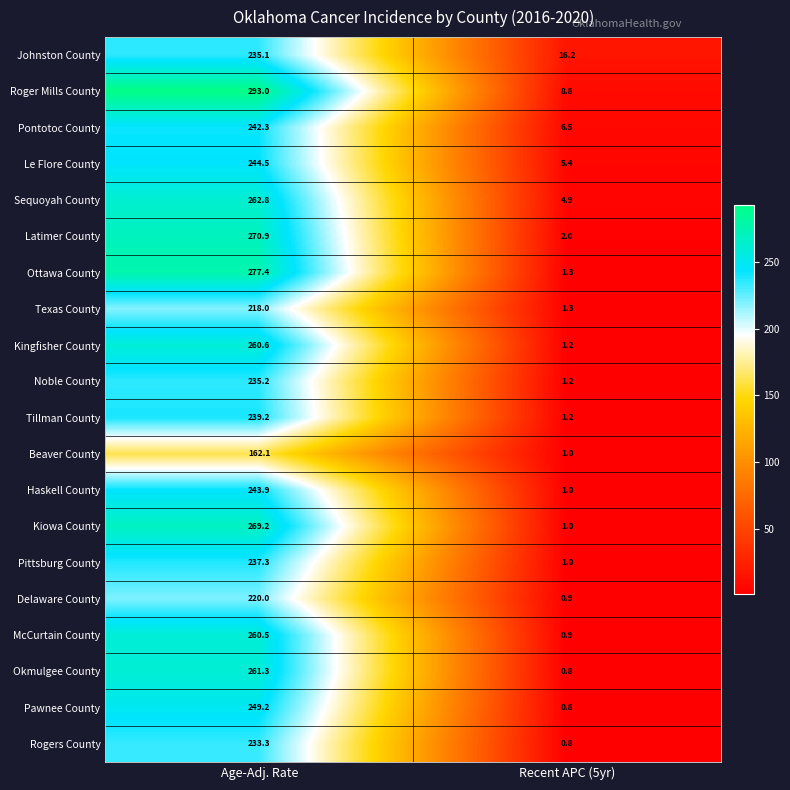

The Texas County series shows 1.3 at Recent APC (5yr). True or false?

True